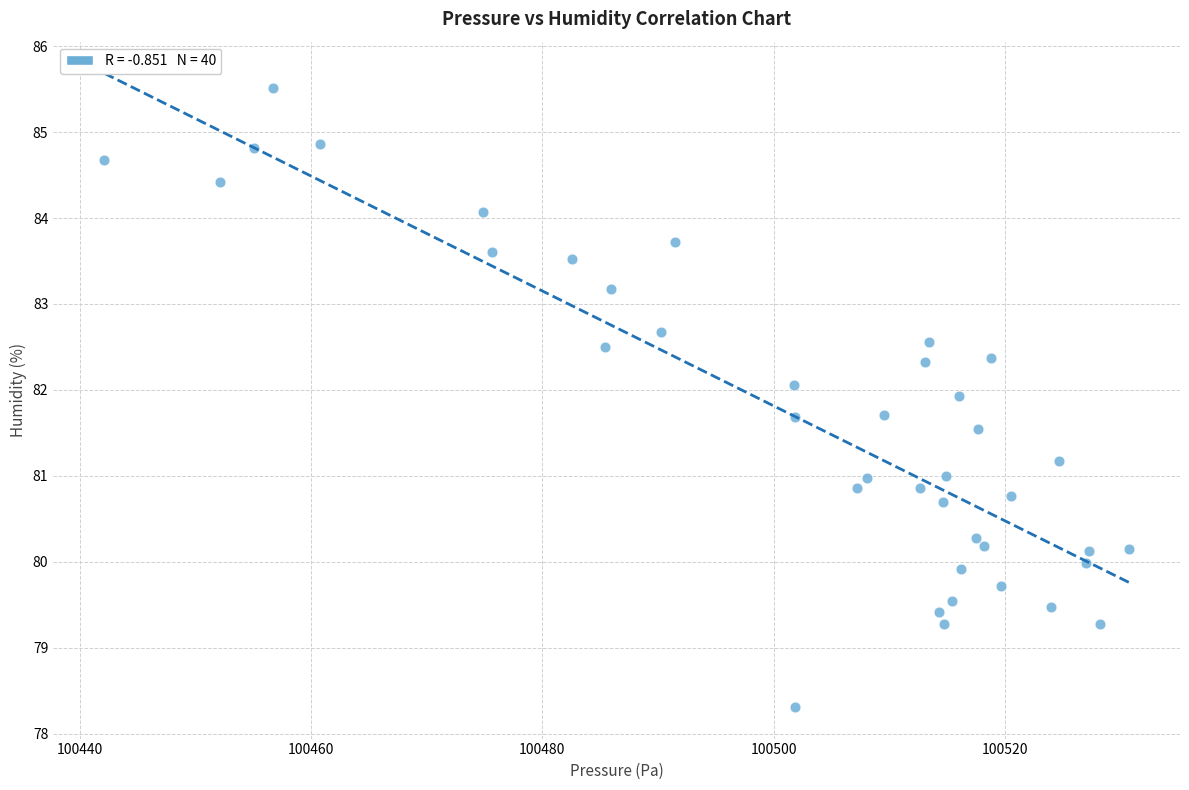

What is the range of Y values (max minus min)?

7.2